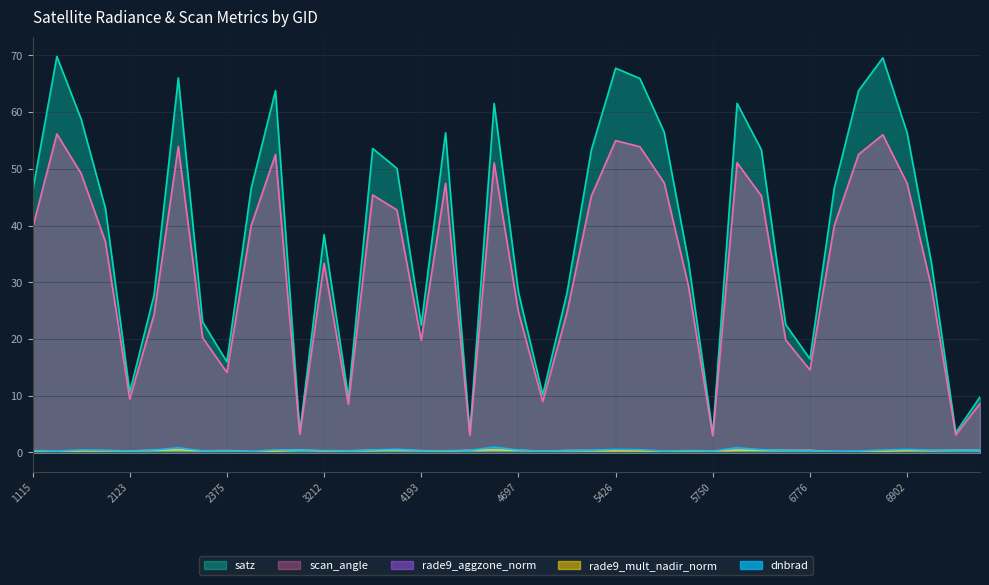

In dnbrad, how many points are lower than both neighbors (excluding endpoints)?

10